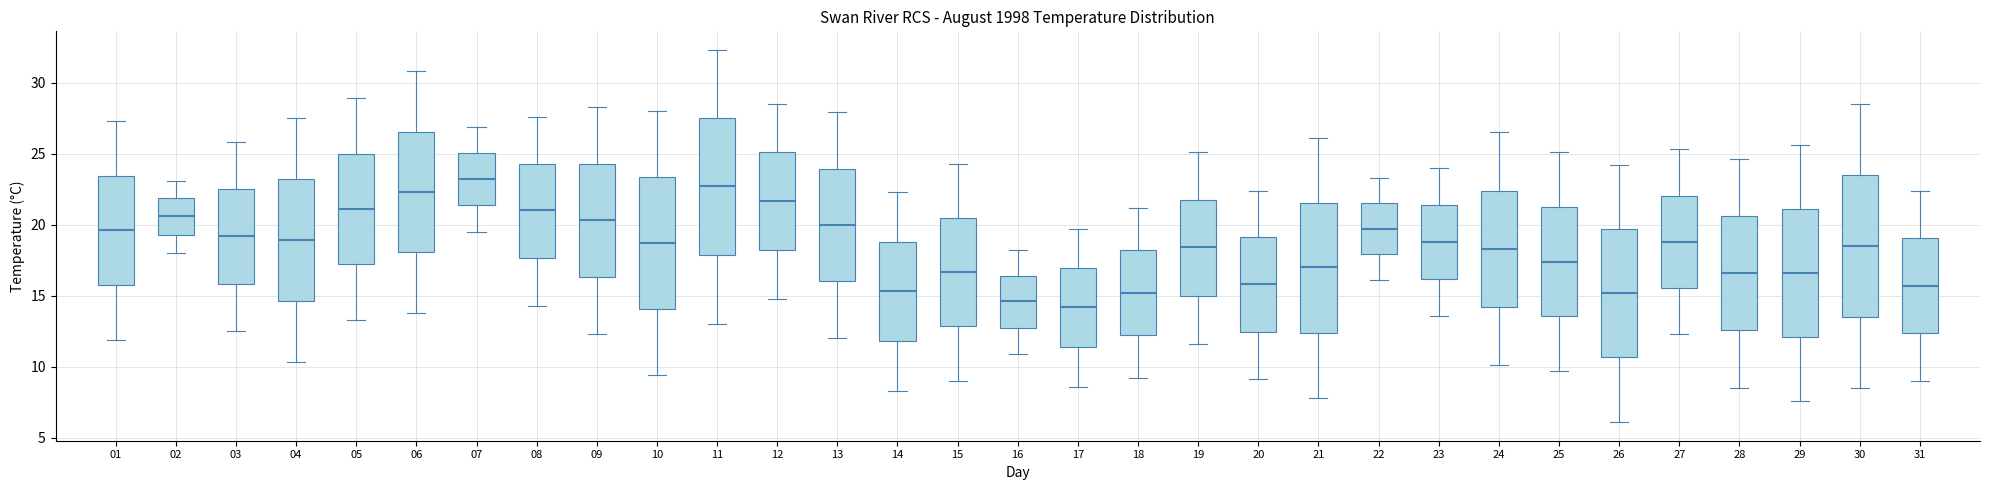

Reading left to right, transcribe this box plot: for each box, give where its median line is, the range the box spans, and where its two whiskers end, as read against the y-axis. The values are not printed on the chart, so give them approximately, as read against the axis.

01: median 19.5, box 16.0 to 23.5, whiskers 12.0 to 27.5
02: median 20.5, box 19.5 to 22.0, whiskers 18.0 to 23.0
03: median 19.0, box 16.0 to 22.5, whiskers 12.5 to 26.0
04: median 19.0, box 14.5 to 23.0, whiskers 10.5 to 27.5
05: median 21.0, box 17.0 to 25.0, whiskers 13.5 to 29.0
06: median 22.5, box 18.0 to 26.5, whiskers 14.0 to 31.0
07: median 23.0, box 21.5 to 25.0, whiskers 19.5 to 27.0
08: median 21.0, box 17.5 to 24.5, whiskers 14.5 to 27.5
09: median 20.5, box 16.5 to 24.5, whiskers 12.5 to 28.5
10: median 18.5, box 14.0 to 23.5, whiskers 9.5 to 28.0
11: median 22.5, box 18.0 to 27.5, whiskers 13.0 to 32.5
12: median 21.5, box 18.5 to 25.0, whiskers 15.0 to 28.5
13: median 20.0, box 16.0 to 24.0, whiskers 12.0 to 28.0
14: median 15.5, box 12.0 to 19.0, whiskers 8.5 to 22.5
15: median 16.5, box 13.0 to 20.5, whiskers 9.0 to 24.5
16: median 14.5, box 13.0 to 16.5, whiskers 11.0 to 18.0
17: median 14.0, box 11.5 to 17.0, whiskers 8.5 to 19.5
18: median 15.0, box 12.0 to 18.0, whiskers 9.0 to 21.0
19: median 18.5, box 15.0 to 22.0, whiskers 11.5 to 25.0
20: median 16.0, box 12.5 to 19.0, whiskers 9.0 to 22.5
21: median 17.0, box 12.5 to 21.5, whiskers 8.0 to 26.0
22: median 19.5, box 18.0 to 21.5, whiskers 16.0 to 23.5
23: median 19.0, box 16.0 to 21.5, whiskers 13.5 to 24.0
24: median 18.5, box 14.0 to 22.5, whiskers 10.0 to 26.5
25: median 17.5, box 13.5 to 21.5, whiskers 9.5 to 25.0
26: median 15.0, box 10.5 to 19.5, whiskers 6.0 to 24.0
27: median 19.0, box 15.5 to 22.0, whiskers 12.5 to 25.5
28: median 16.5, box 12.5 to 20.5, whiskers 8.5 to 24.5
29: median 16.5, box 12.0 to 21.0, whiskers 7.5 to 25.5
30: median 18.5, box 13.5 to 23.5, whiskers 8.5 to 28.5
31: median 15.5, box 12.5 to 19.0, whiskers 9.0 to 22.5